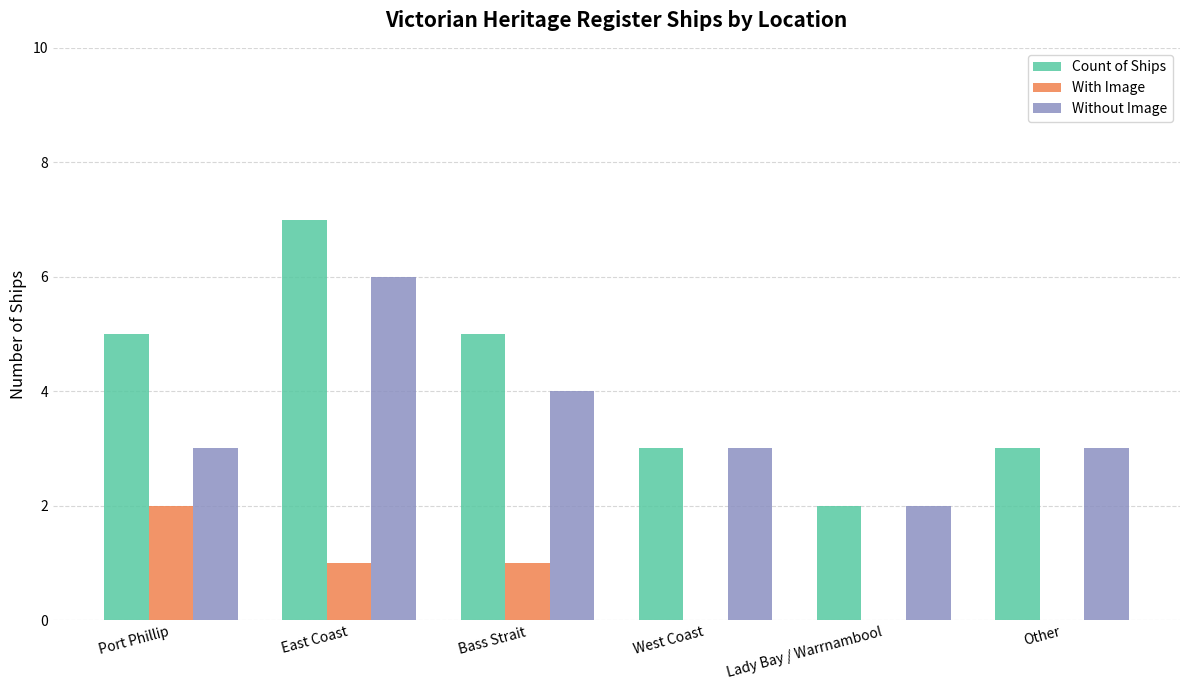

Which series changed the most between Bass Strait and Lady Bay / Warrnambool?

Count of Ships